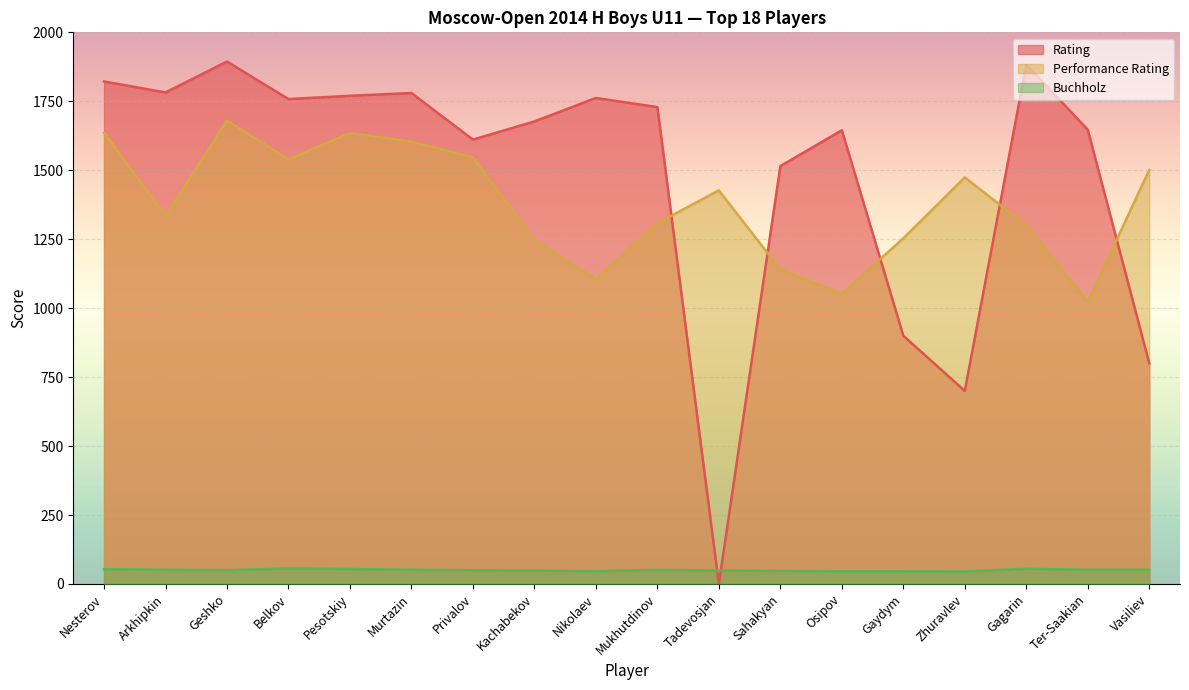

At which category does Rating reach its first local peak?

Geshko